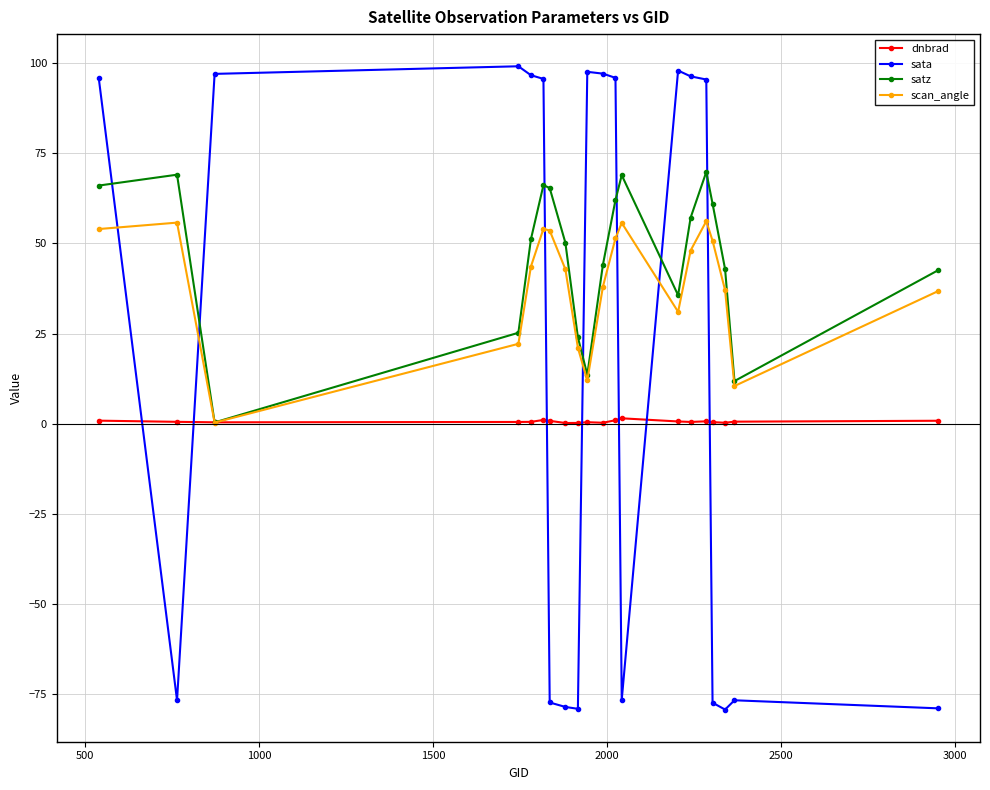

Which series has the widest spread of values?

sata